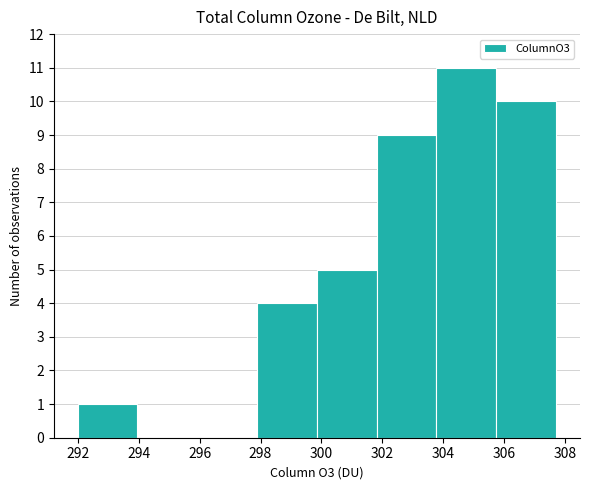

Reading left to right, list every bar in this chart as the range it spans on the x-axis followed by its height. Neither the bar edges nor the heights are printed on the chart, so give them approximately, as read against the axes.

292.0 to 294.0: 1
294.0 to 296.0: 0
296.0 to 297.8: 0
297.8 to 299.8: 4
299.8 to 301.8: 5
301.8 to 303.8: 9
303.8 to 305.8: 11
305.8 to 307.8: 10